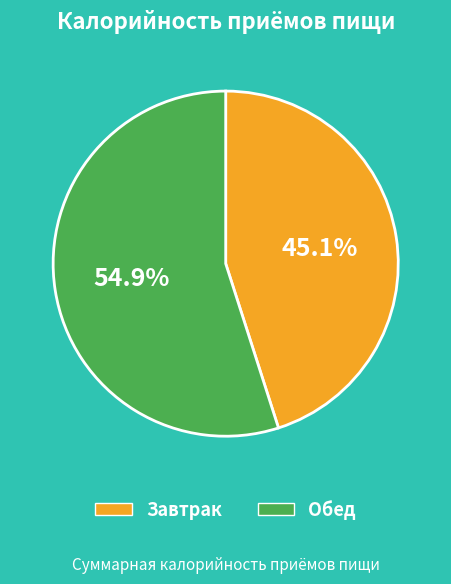

To the nearest percent, what portion does Обед represent?

55%